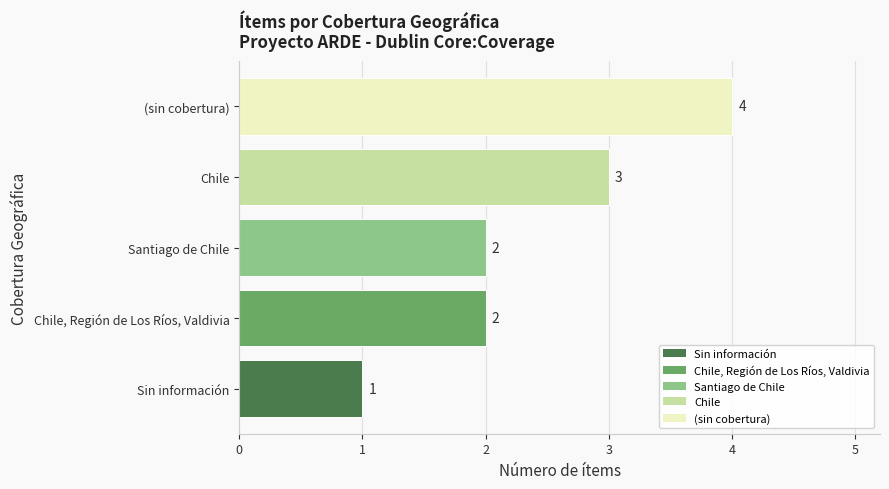

True or false: the data shows 1 at Santiago de Chile.

False